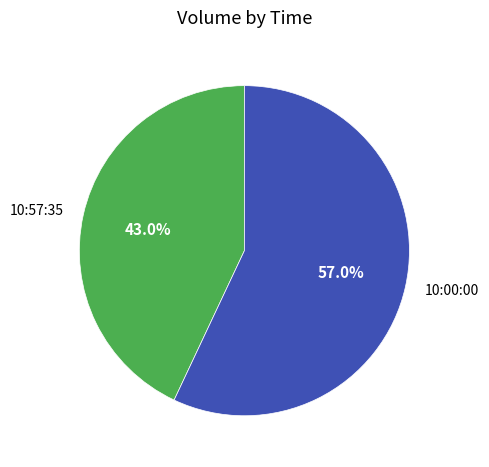

Rank the categories by value from highest to lowest.

10:00:00, 10:57:35